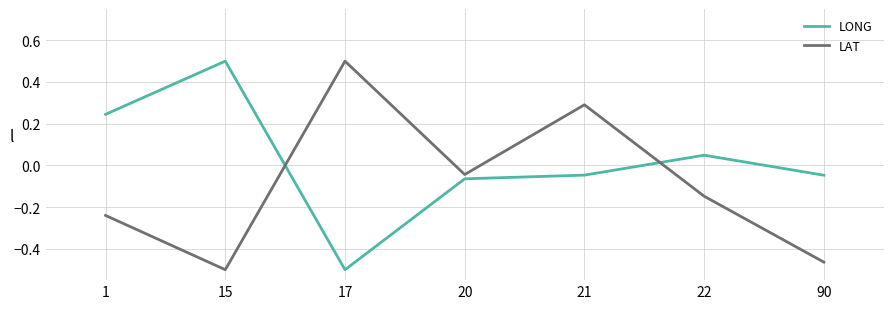

What is the spread (max minus min) of values at 90?

0.4